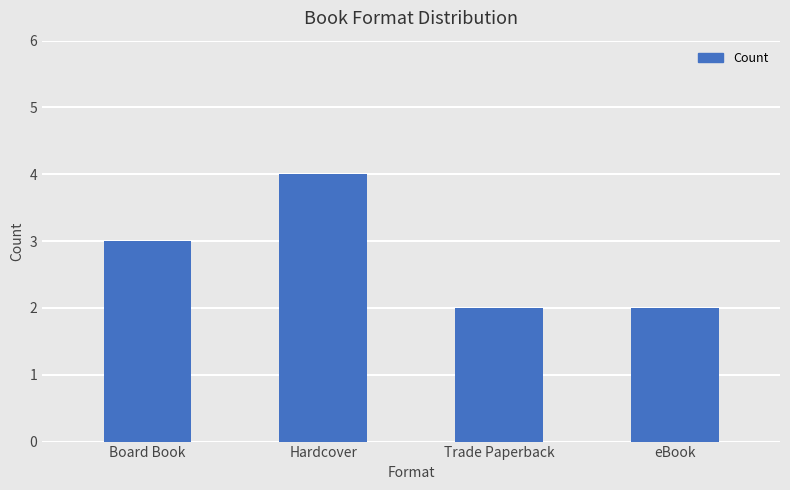

Reading left to right, transcribe all the data shown in this chart.

Board Book=3	Hardcover=4	Trade Paperback=2	eBook=2